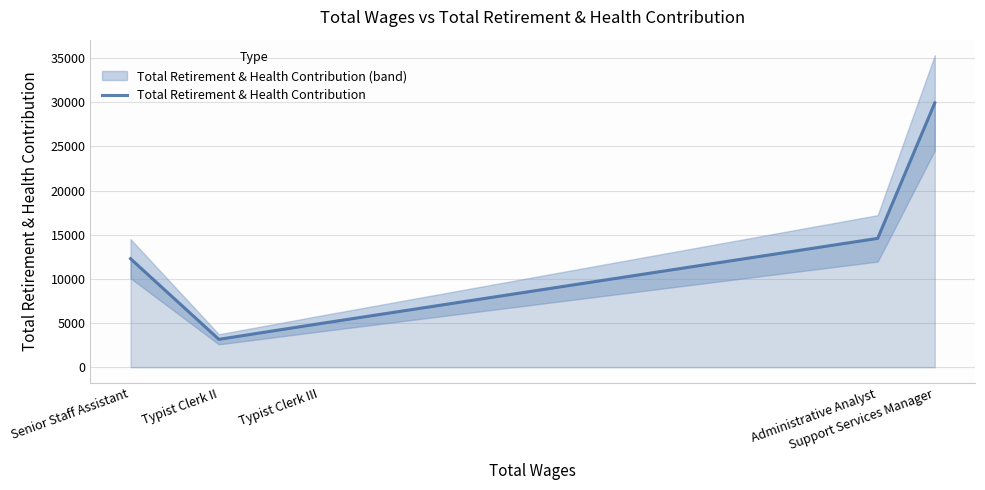

How many values exceed 12295?

2